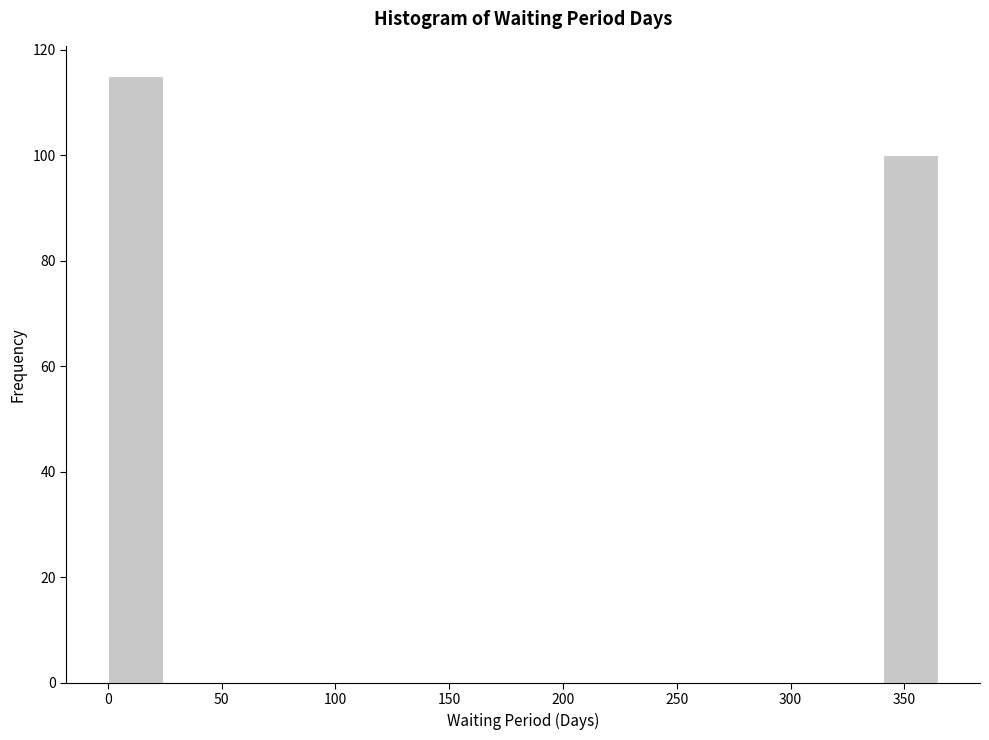

Reading left to right, transcribe this chart: for each bar, give the range it covers on the x-axis and its height. Neither the bar edges nor the heights are printed on the chart, so give them approximately, as read against the axes.

0 to 25: 116
25 to 50: 0
50 to 75: 0
75 to 95: 0
95 to 120: 0
120 to 145: 0
145 to 170: 0
170 to 195: 0
195 to 220: 0
220 to 245: 0
245 to 270: 0
270 to 290: 0
290 to 315: 0
315 to 340: 0
340 to 365: 100